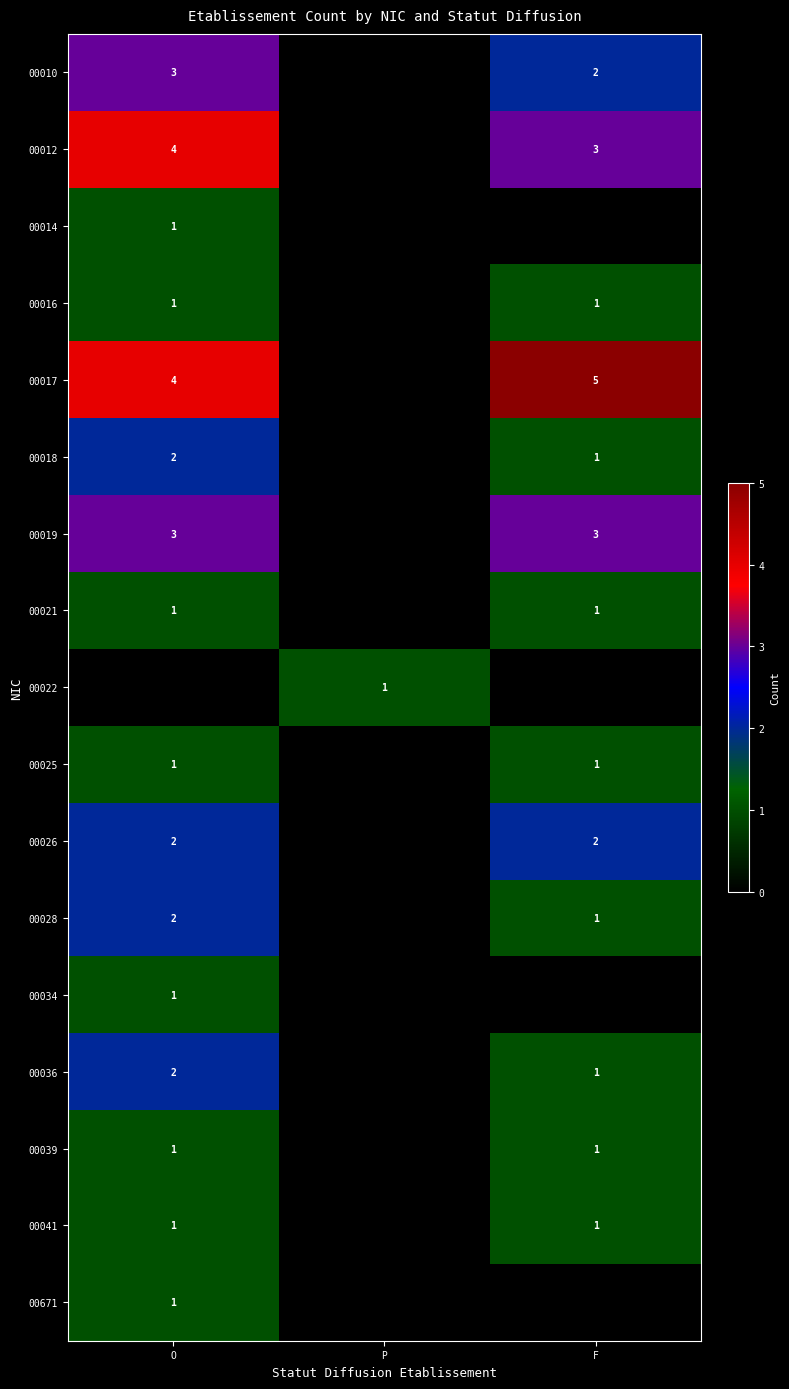

Is the value of 00012 at F greater than the value of 00021 at O?

Yes